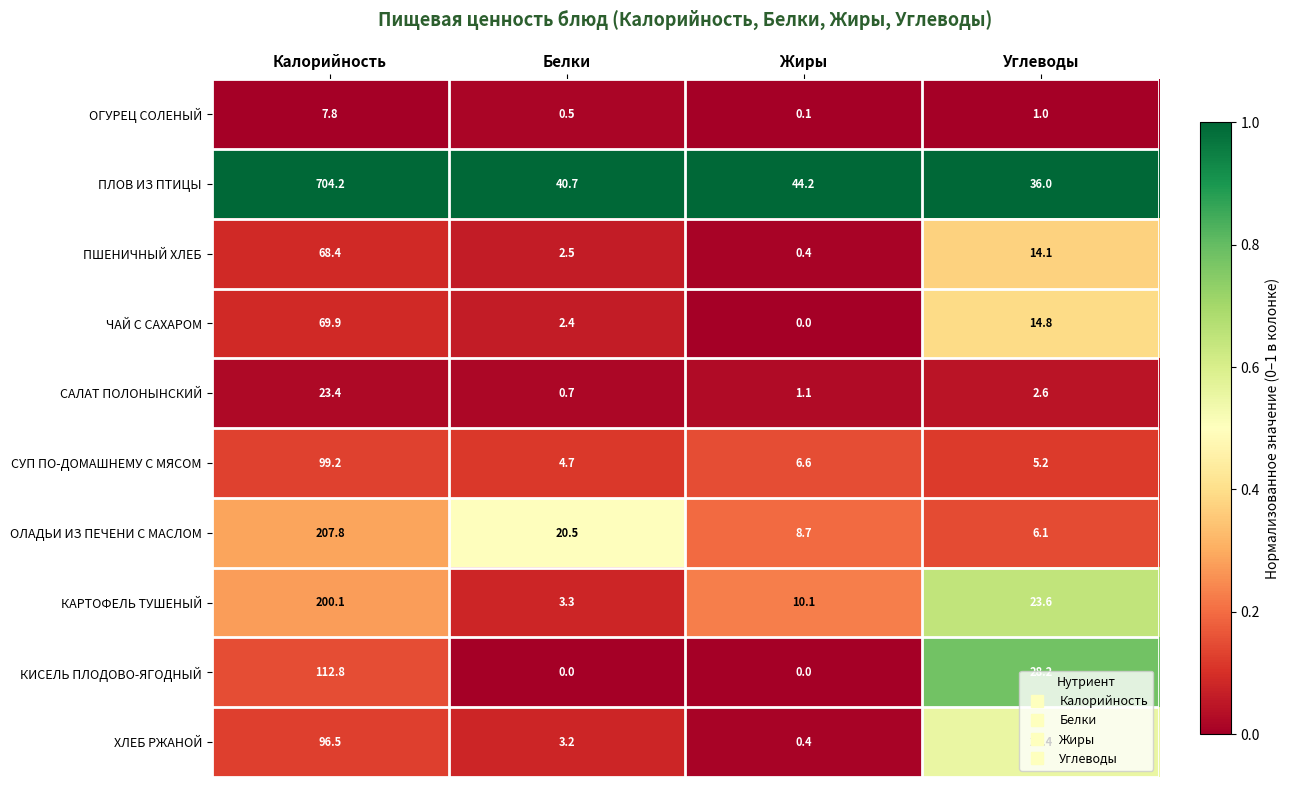

Which series changed the most between Калорийность and Белки?

ПЛОВ ИЗ ПТИЦЫ